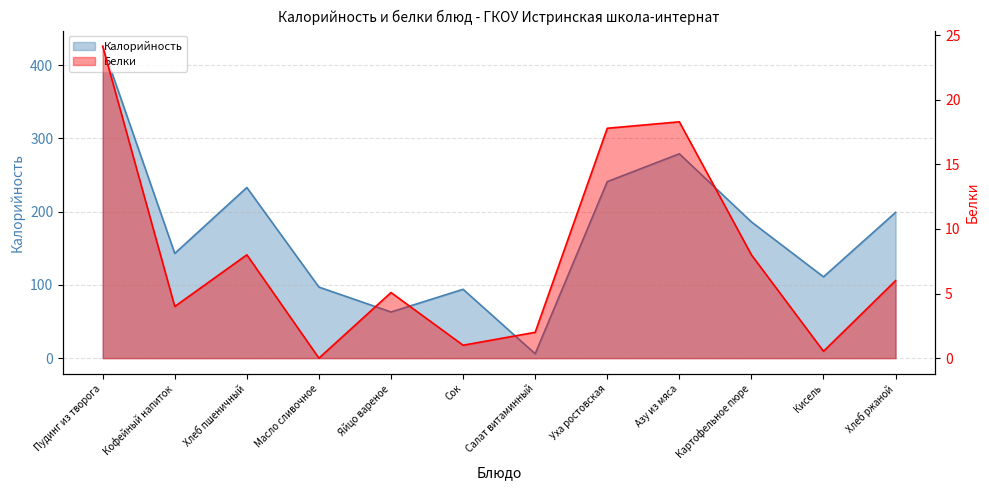

Is it true that Калорийность equals 97.0 at Масло сливочное?

True